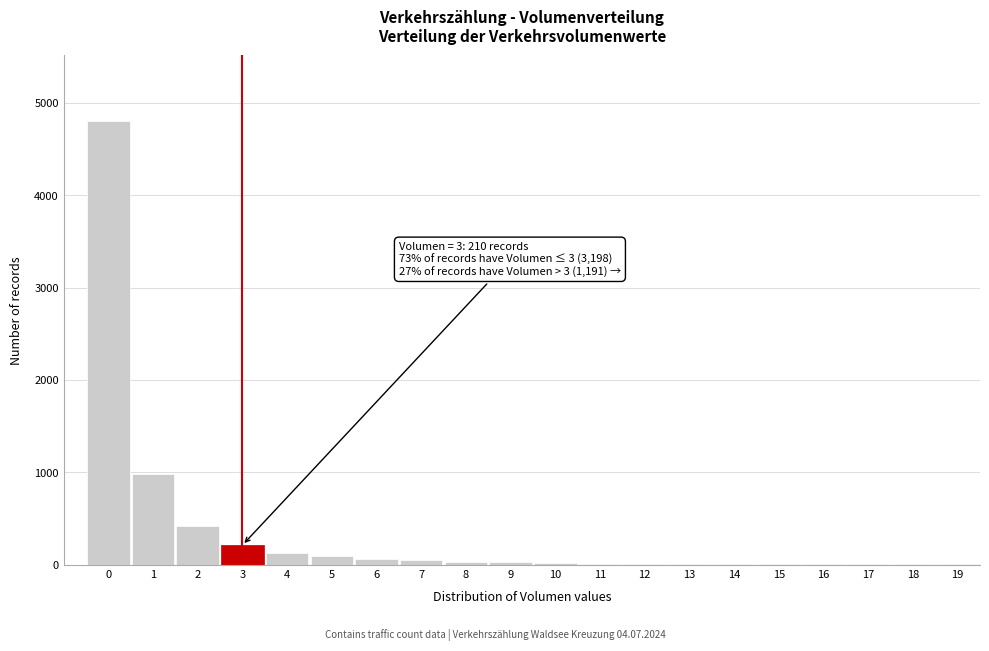

The value at 0 is 4800. True or false?

True